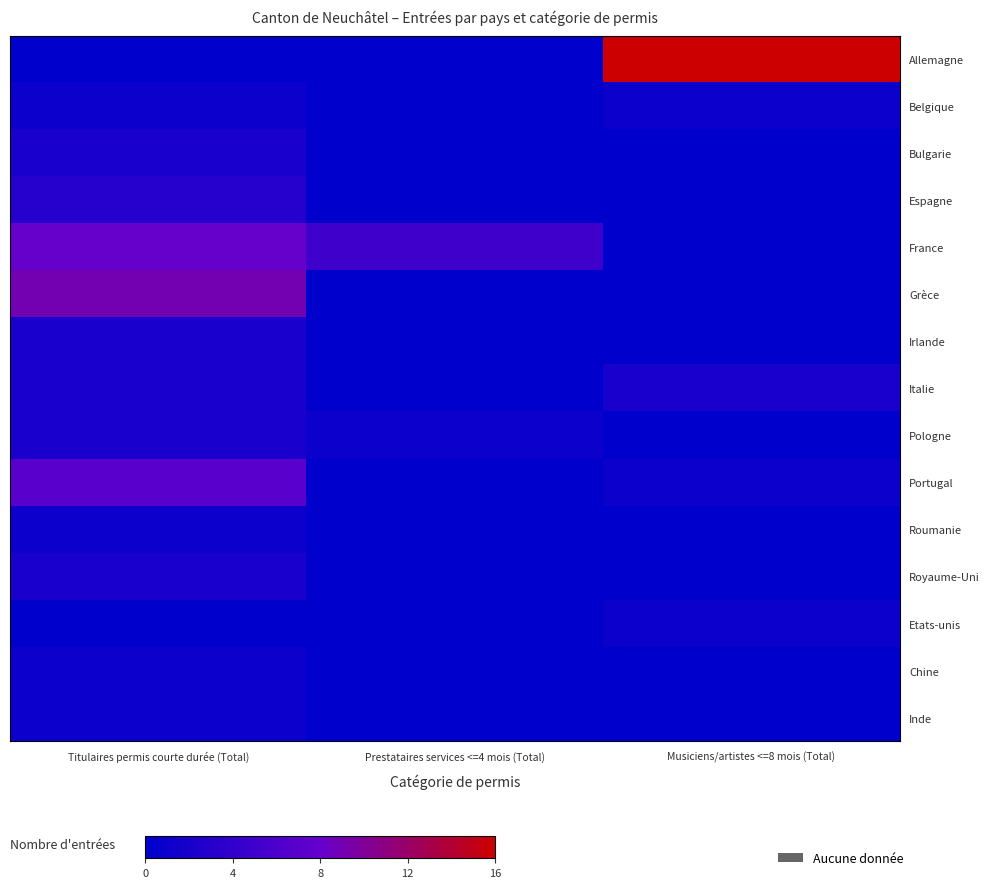

How many data points does each series have?

3